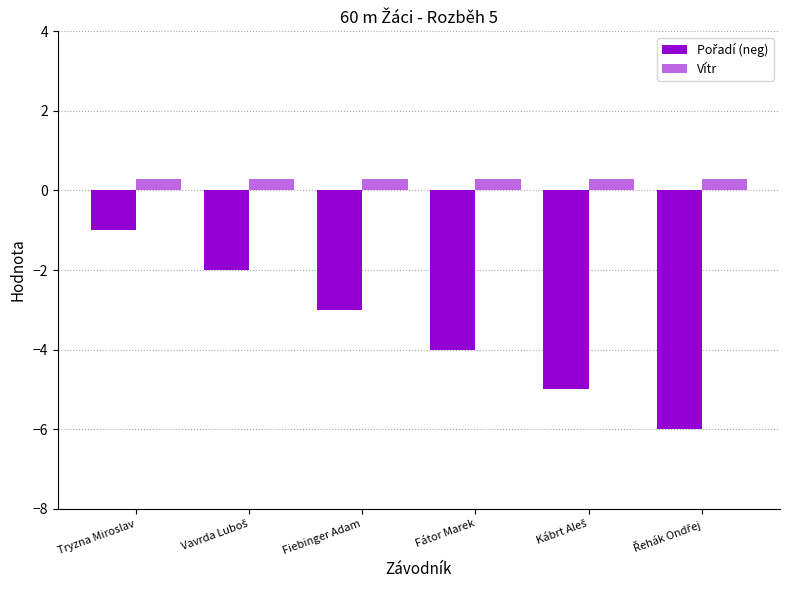

At Řehák Ondřej, list the series in order from largest to smallest.

Vítr, Pořadí (neg)